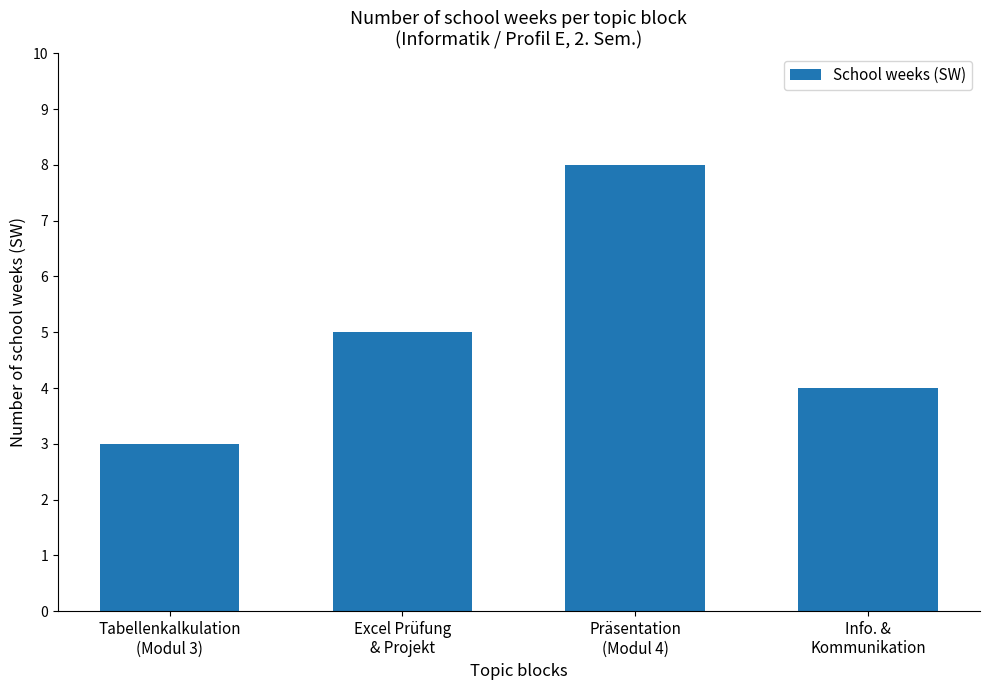

Reading right to left, list all the values displayed in this chart.

Info. &
Kommunikation=4	Präsentation
(Modul 4)=8	Excel Prüfung
& Projekt=5	Tabellenkalkulation
(Modul 3)=3